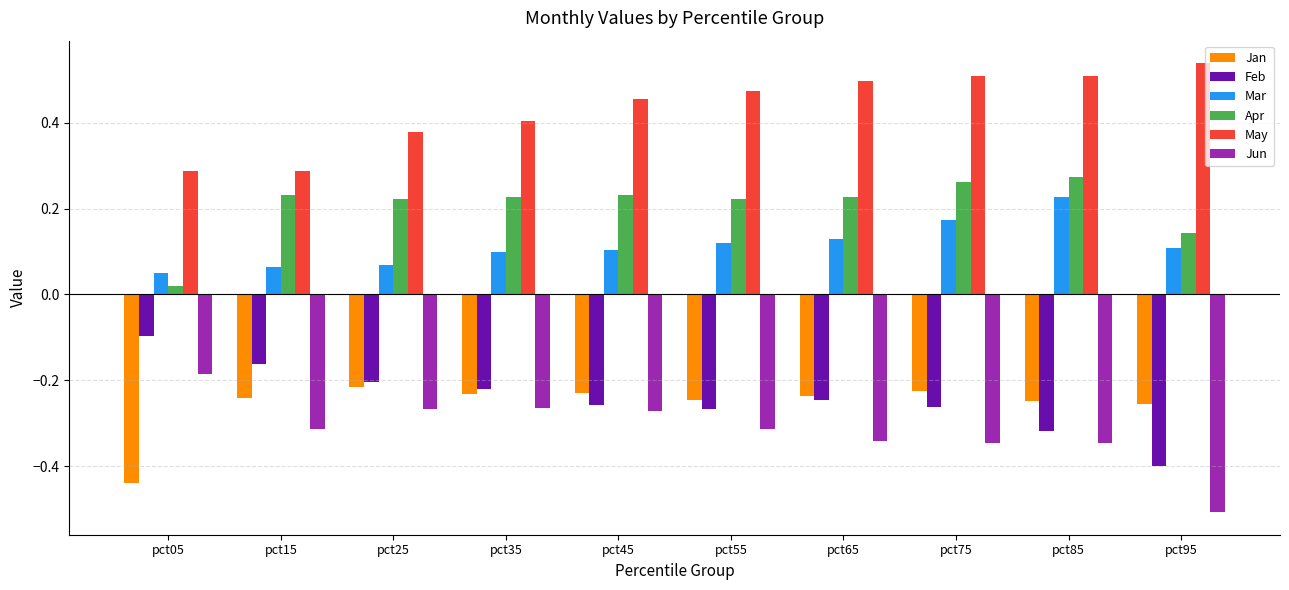

What is the difference between the highest and lowest values at pct45?

0.7